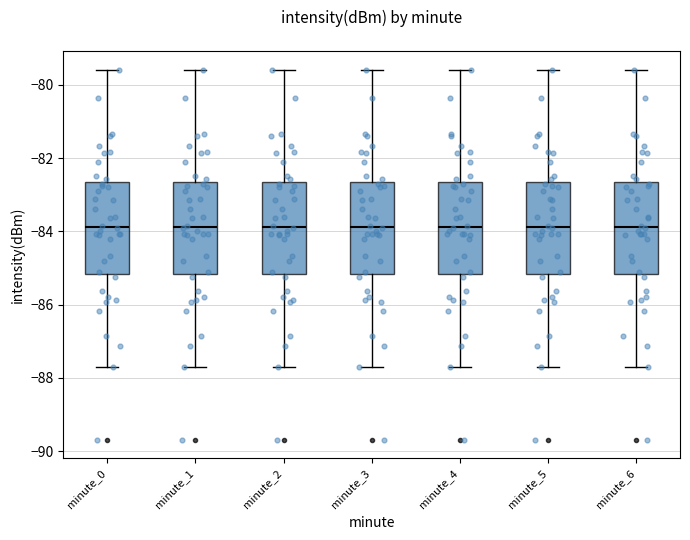

Reading left to right, read every box against the y-axis: the position of its median line, the range the box covers, and the ends of its whiskers. The values are not printed on the chart, so give them approximately, as read against the axis.

minute_0: median -83.8, box -85.2 to -82.6, whiskers -87.6 to -79.6
minute_1: median -83.8, box -85.2 to -82.6, whiskers -87.6 to -79.6
minute_2: median -83.8, box -85.2 to -82.6, whiskers -87.6 to -79.6
minute_3: median -83.8, box -85.2 to -82.6, whiskers -87.6 to -79.6
minute_4: median -83.8, box -85.2 to -82.6, whiskers -87.6 to -79.6
minute_5: median -83.8, box -85.2 to -82.6, whiskers -87.6 to -79.6
minute_6: median -83.8, box -85.2 to -82.6, whiskers -87.6 to -79.6